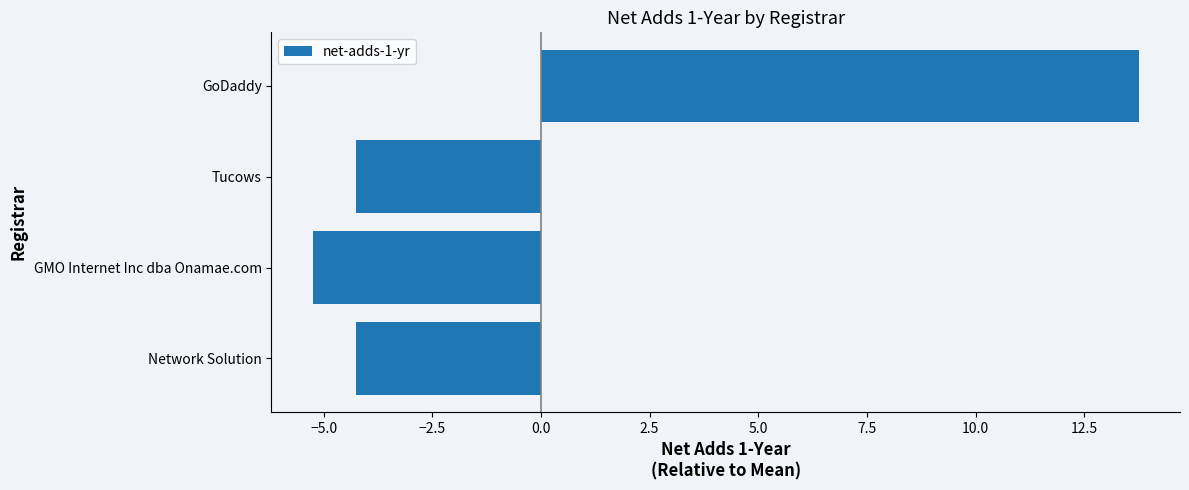

Which category has the lowest value across all series?

GMO Internet Inc dba Onamae.com